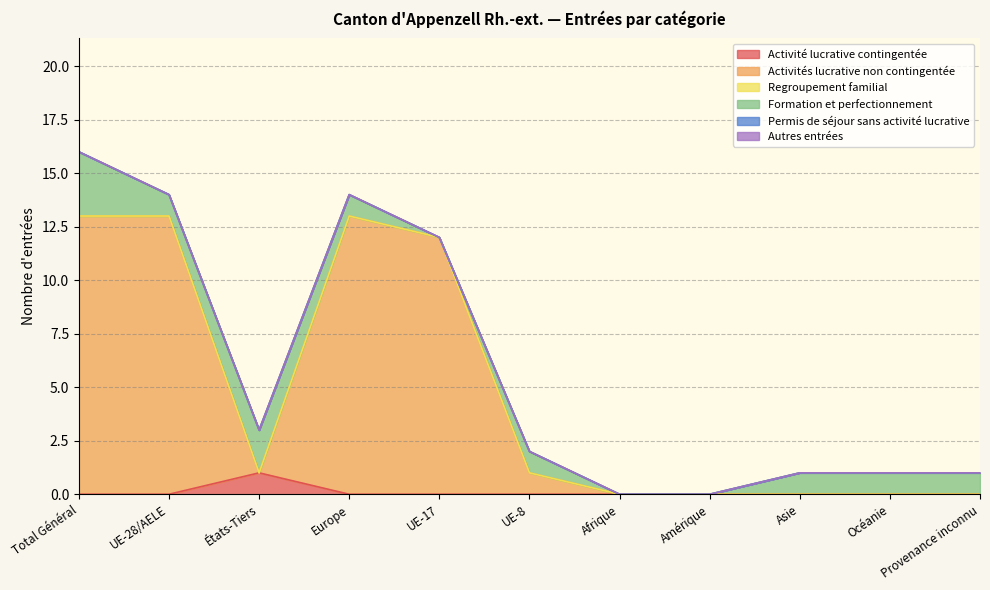

Rank the categories by Formation et perfectionnement value from lowest to highest.

UE-17, Afrique, Amérique, UE-28/AELE, Europe, UE-8, Asie, Océanie, Provenance inconnu, États-Tiers, Total Général